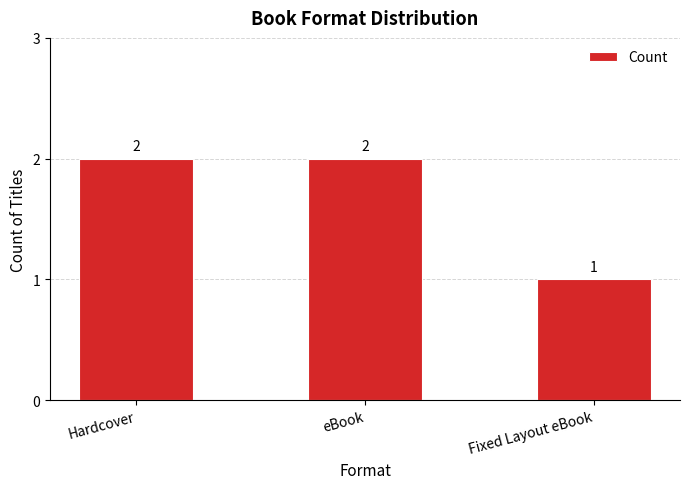

Does the chart contain any negative values?

No